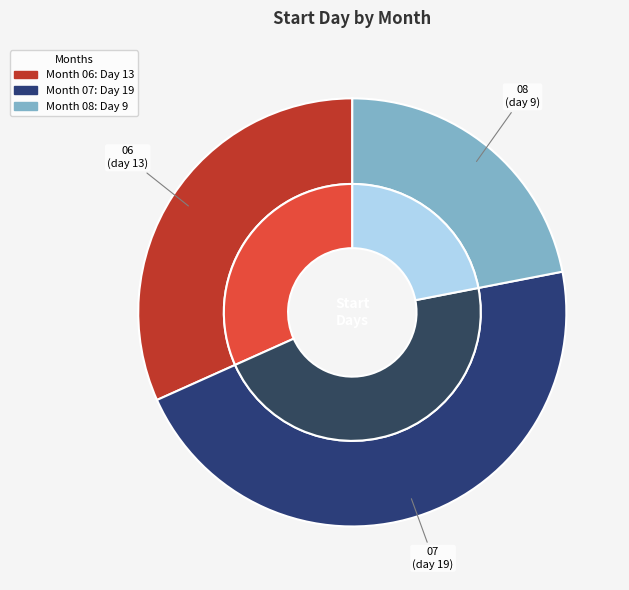

How many segments does this pie chart have?

3